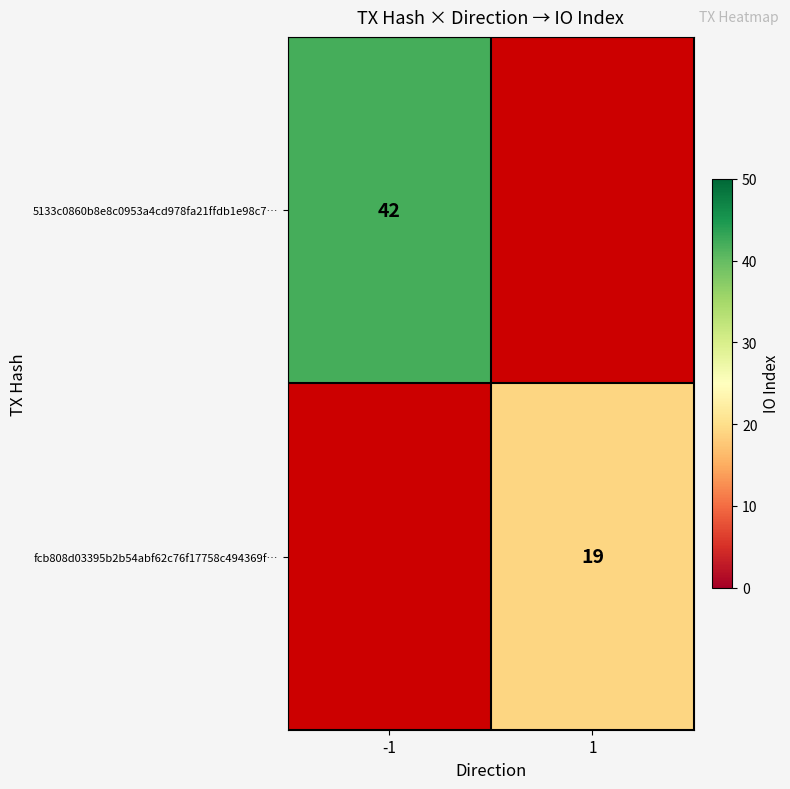

Is it true that fcb808d03395b2b54abf62c76f17758c494369f… equals 8 at 1?

False